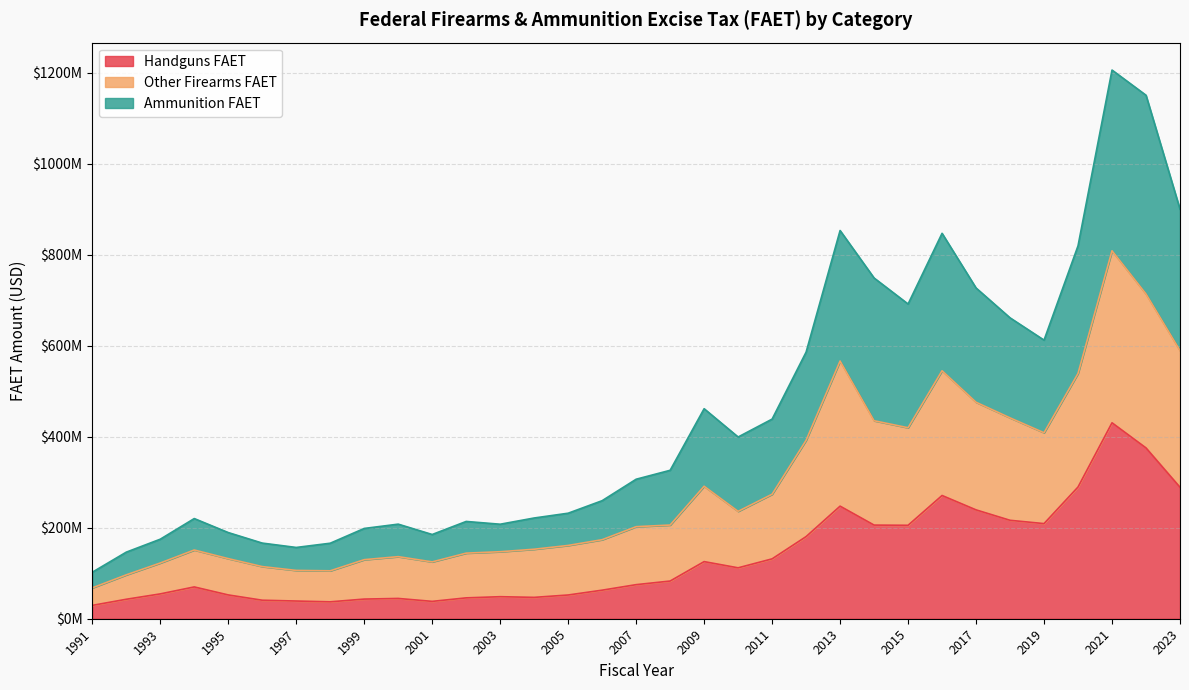

List the series in order of their overall mean, lowest first.

Handguns FAET, Other Firearms FAET, Ammunition FAET